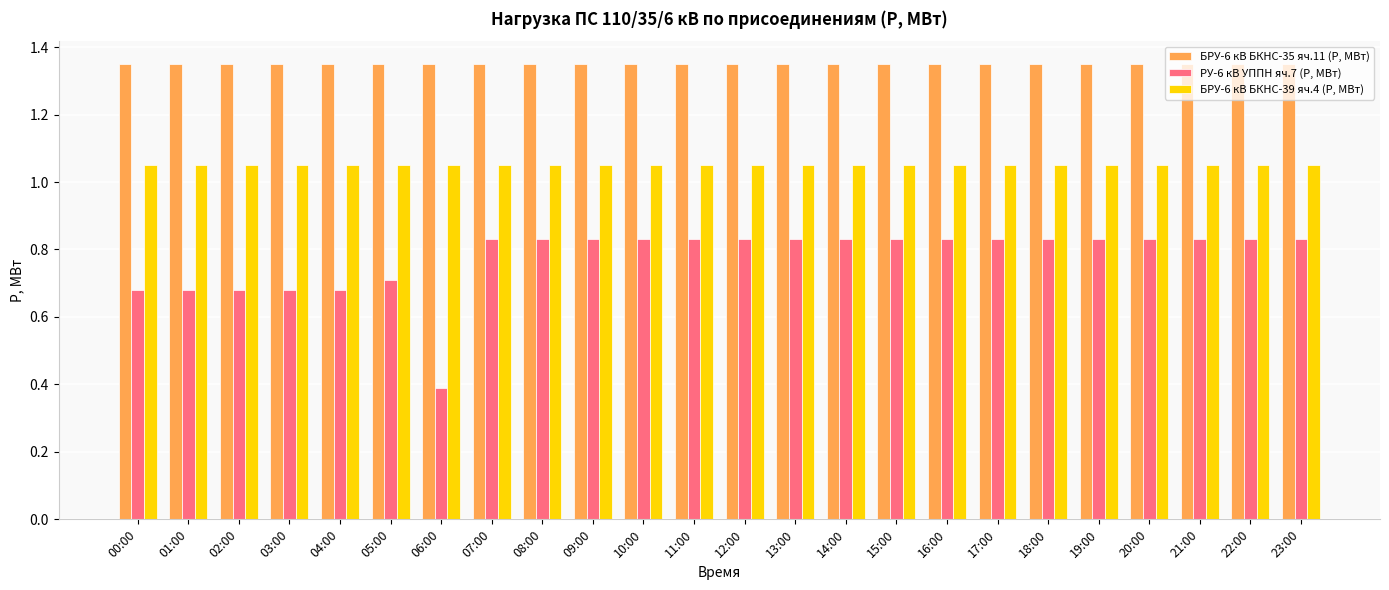

What is the difference between the highest and lowest values at 07:00?

0.5